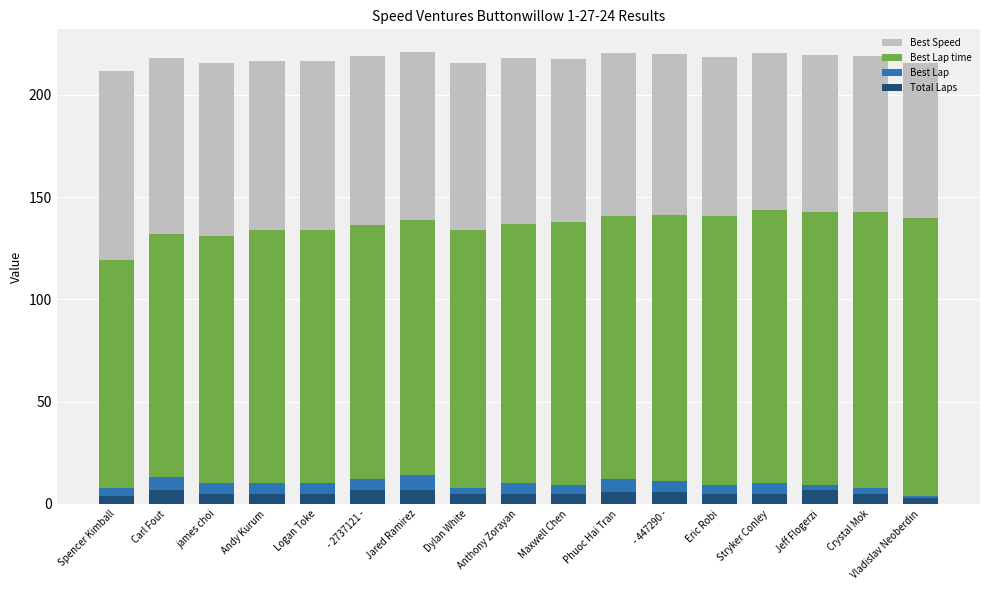

What is the average value of the Total Laps series?

5.4